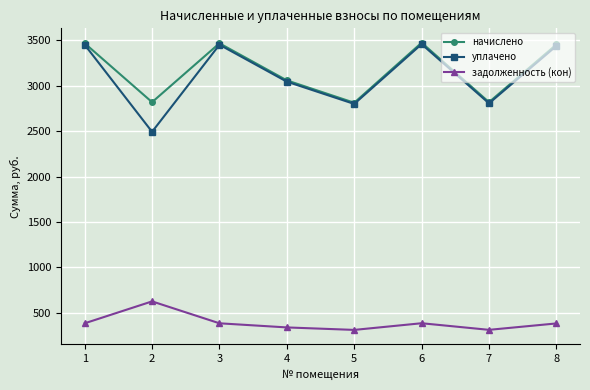

What are all the series names shown in the legend?

начислено, уплачено, задолженность (кон)